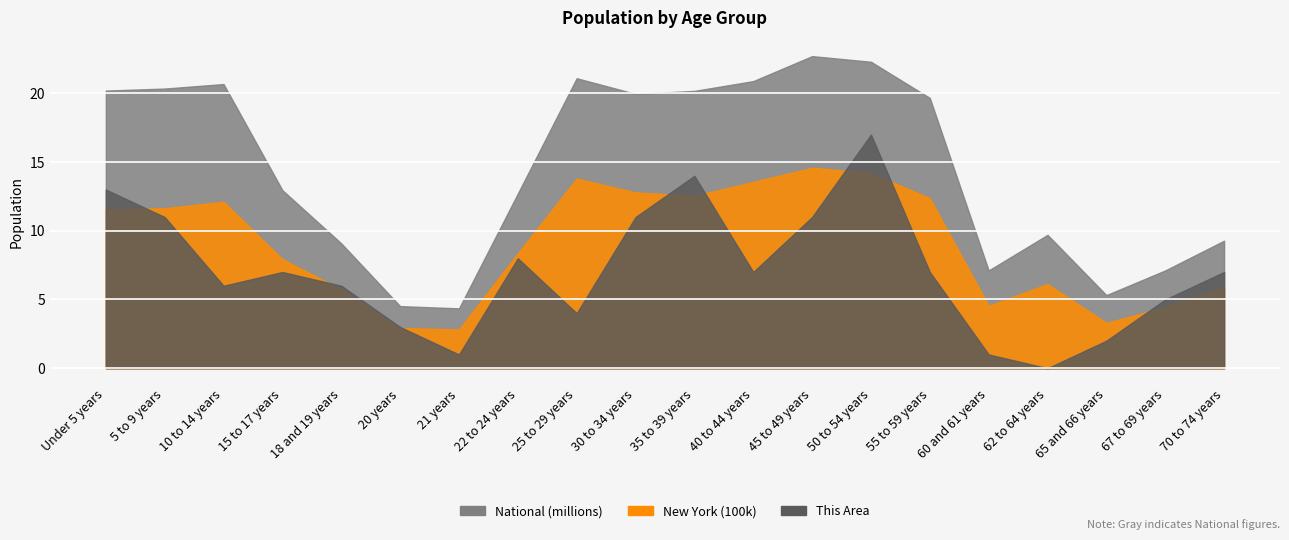

What is the maximum value shown in the chart?

22708591